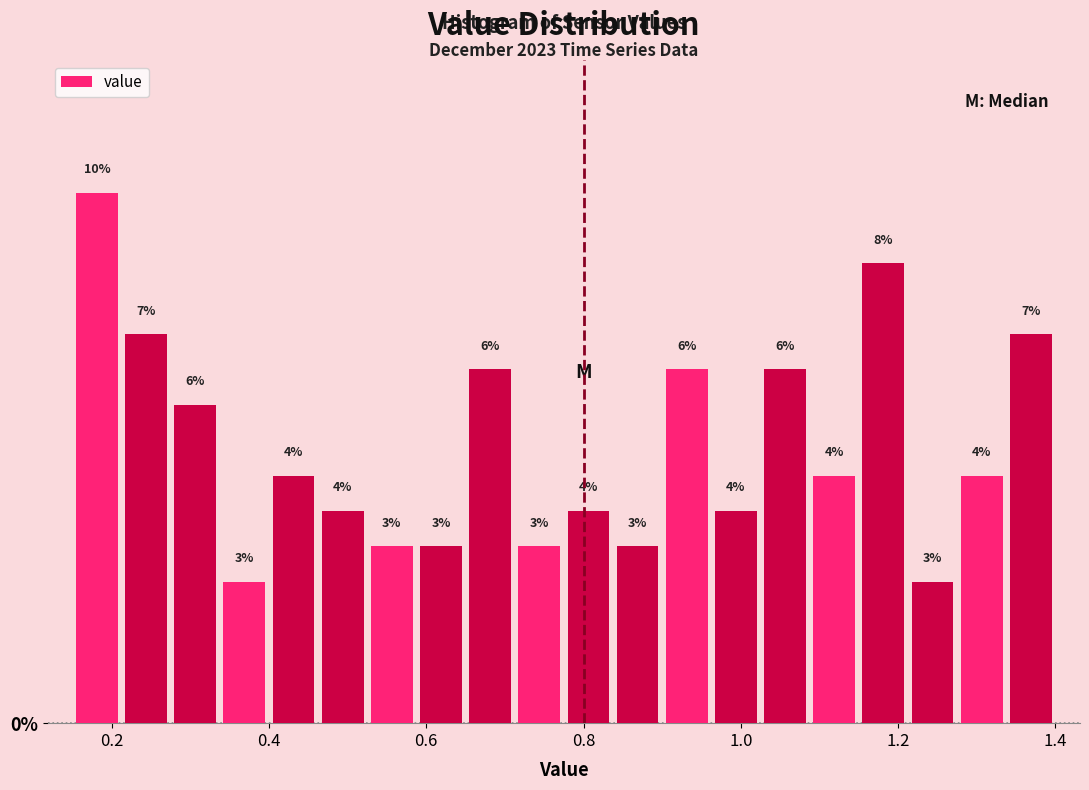

Around what value on the x-axis is the tallest bar? Give the approximate position of its centre, as read against the axis.

0.18